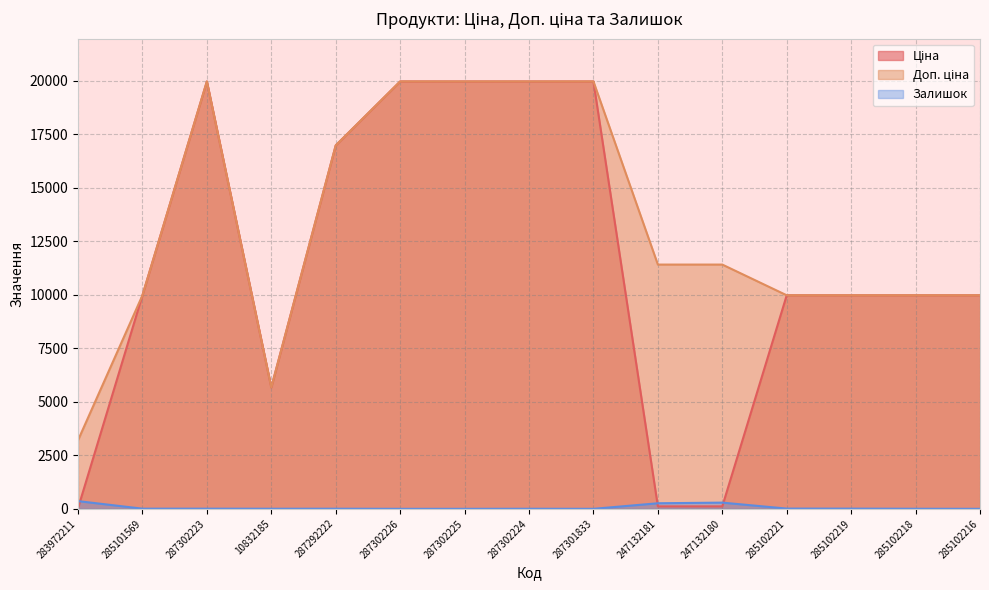

Is it true that Ціна equals 19964.2 at 287302223?

True